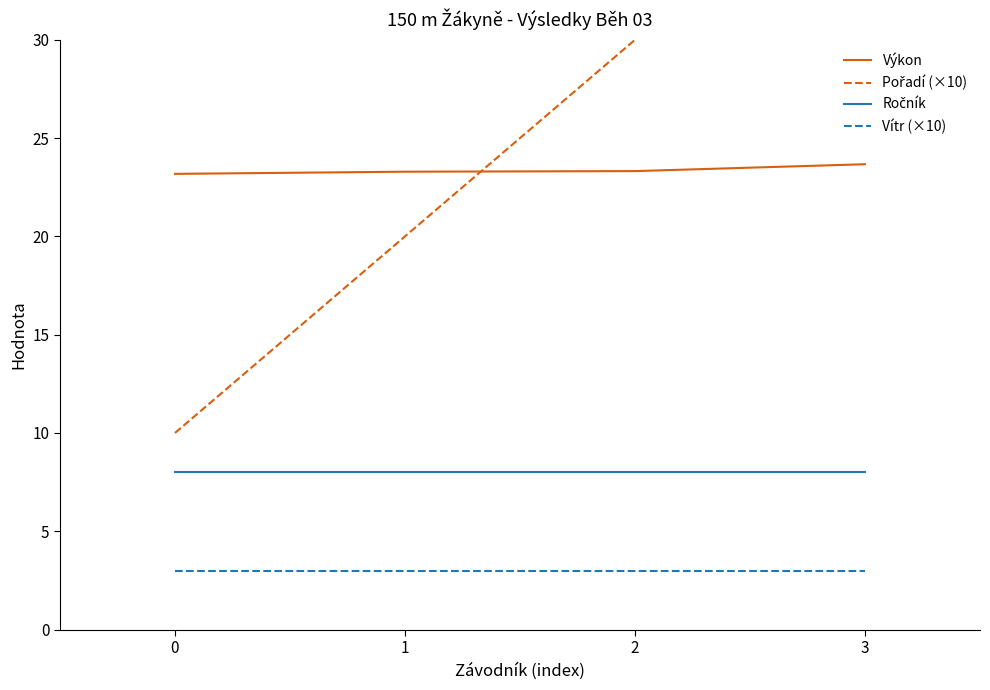

Does the chart display data point markers on the line(s)?

No